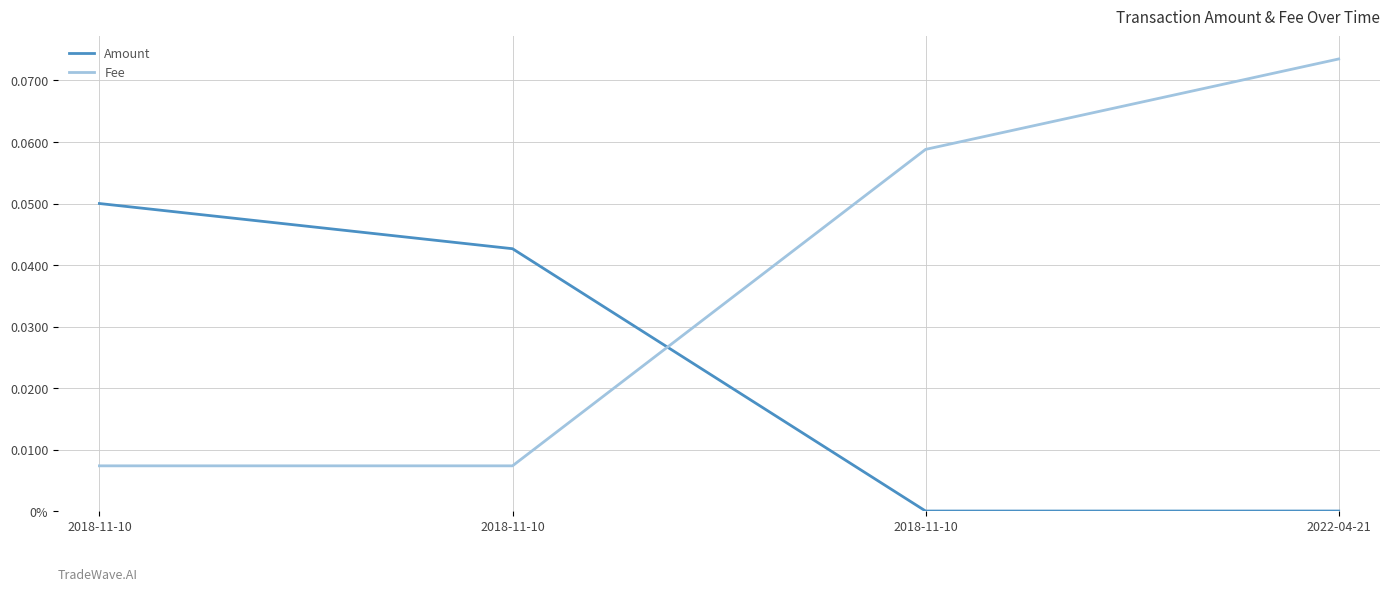

What is the label of the 4th point from the right?

2018-11-10